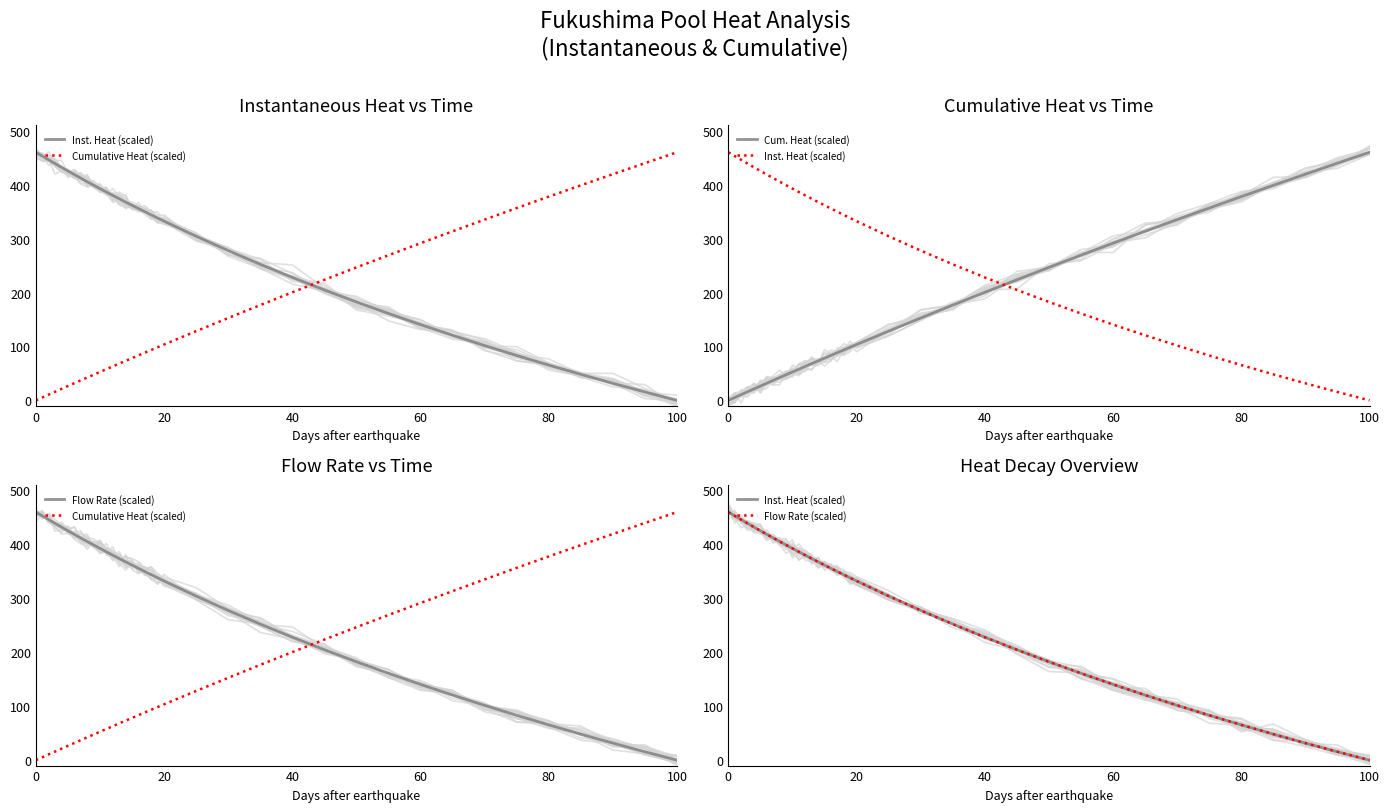

What are all the series names shown in the legend?

Inst. Heat (scaled), Cumulative Heat (scaled), Cum. Heat (scaled), Flow Rate (scaled)